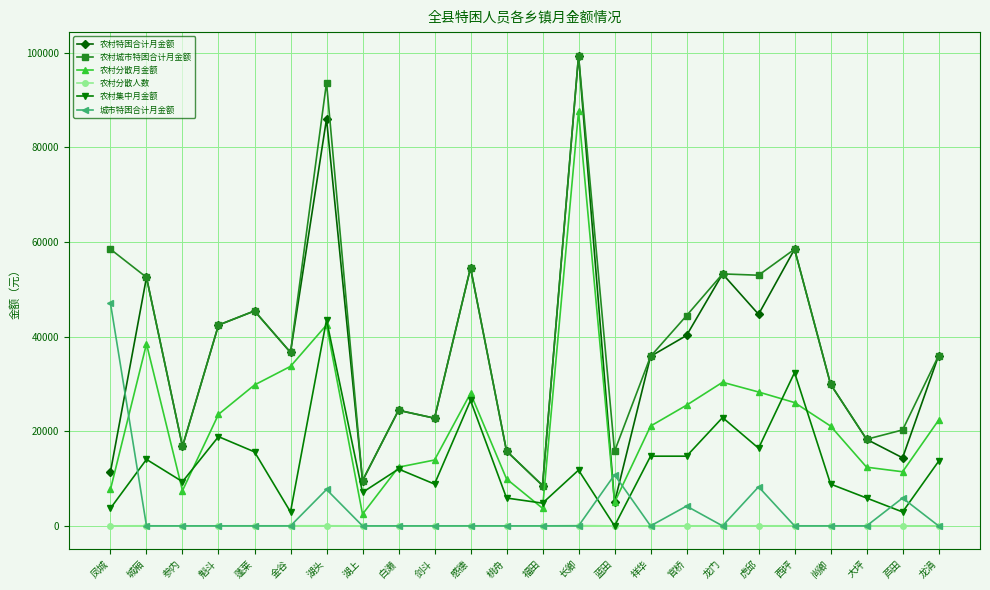

What is the spread (max minus min) of values at 长卿?

99382